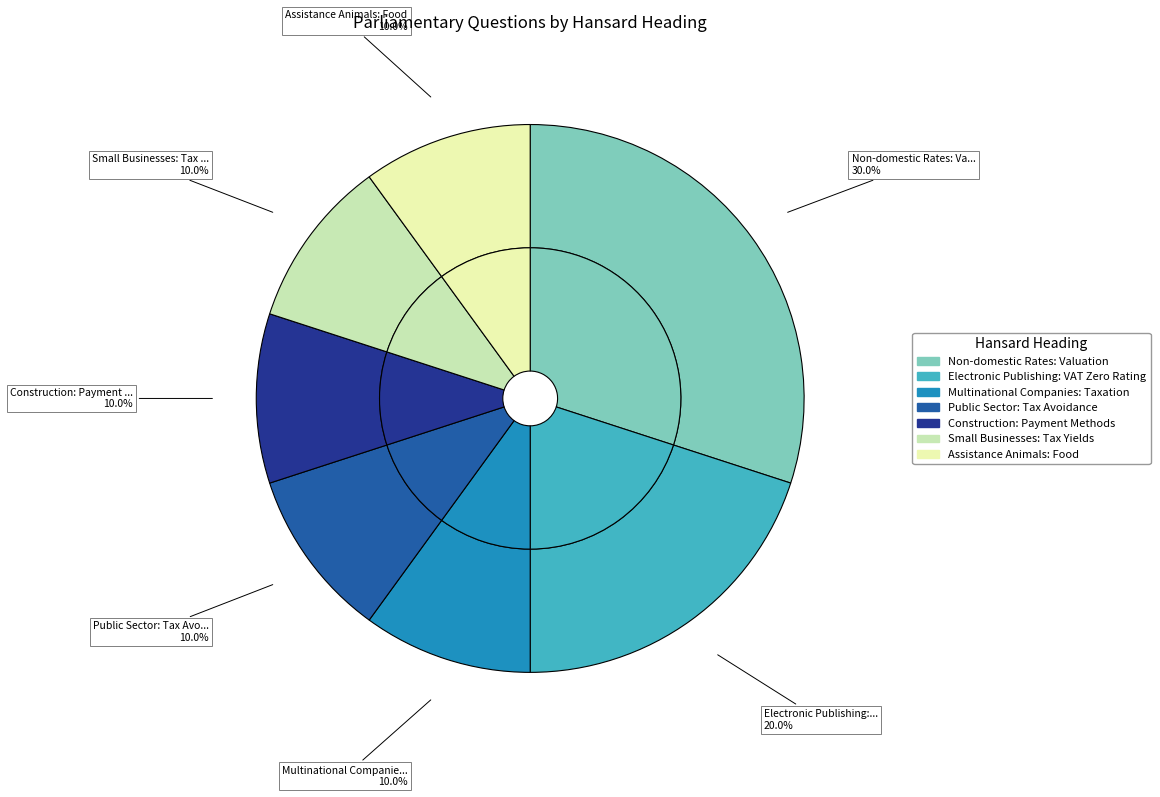

Rank the categories by value from highest to lowest.

Non-domestic Rates: Valuation, Electronic Publishing: VAT Zero Rating, Multinational Companies: Taxation, Public Sector: Tax Avoidance, Construction: Payment Methods, Small Businesses: Tax Yields, Assistance Animals: Food